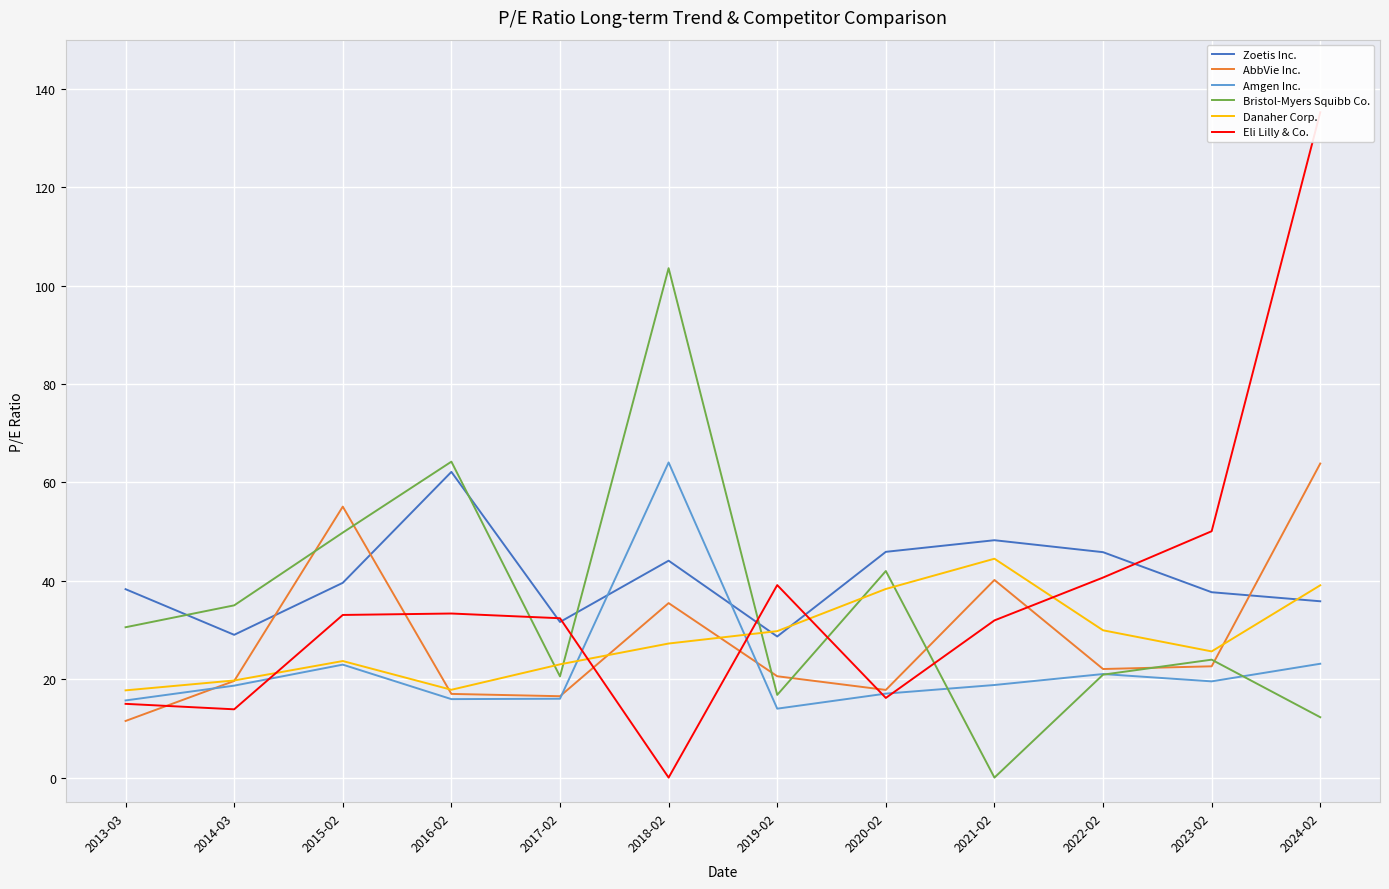

Reading left to right, what are all the values shown in this chart?

Zoetis Inc.: 2013-03=38.3	2014-03=29.0	2015-02=39.6	2016-02=62.1	2017-02=31.6	2018-02=44.1	2019-02=28.7	2020-02=45.9	2021-02=48.2	2022-02=45.8	2023-02=37.7	2024-02=35.8
AbbVie Inc.: 2013-03=11.5	2014-03=19.6	2015-02=55.1	2016-02=17.0	2017-02=16.5	2018-02=35.5	2019-02=20.6	2020-02=17.8	2021-02=40.2	2022-02=22.1	2023-02=22.6	2024-02=63.8
Amgen Inc.: 2013-03=15.7	2014-03=18.7	2015-02=23.0	2016-02=15.9	2017-02=16.0	2018-02=64.1	2019-02=14.0	2020-02=17.1	2021-02=18.8	2022-02=21.1	2023-02=19.6	2024-02=23.1
Bristol-Myers Squibb Co.: 2013-03=30.6	2014-03=35.0	2015-02=49.8	2016-02=64.2	2017-02=20.6	2018-02=103.5	2019-02=16.8	2020-02=42.0	2021-02=0.0	2022-02=20.9	2023-02=24.0	2024-02=12.3
Danaher Corp.: 2013-03=17.7	2014-03=19.7	2015-02=23.7	2016-02=17.9	2017-02=23.0	2018-02=27.2	2019-02=29.8	2020-02=38.3	2021-02=44.5	2022-02=29.9	2023-02=25.6	2024-02=39.1
Eli Lilly & Co.: 2013-03=15.0	2014-03=13.9	2015-02=33.1	2016-02=33.4	2017-02=32.4	2018-02=0.0	2019-02=39.1	2020-02=16.2	2021-02=31.9	2022-02=40.7	2023-02=50.1	2024-02=135.2